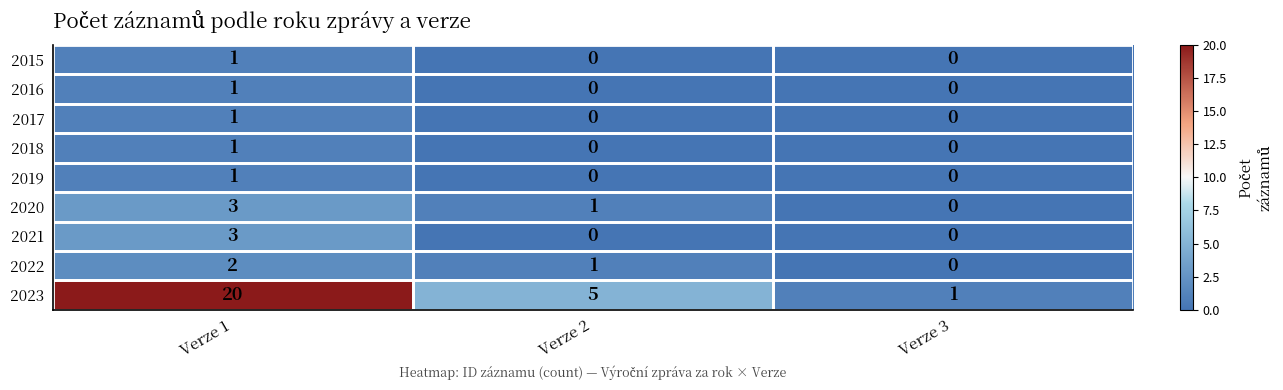

What is the maximum value shown in the chart?

20